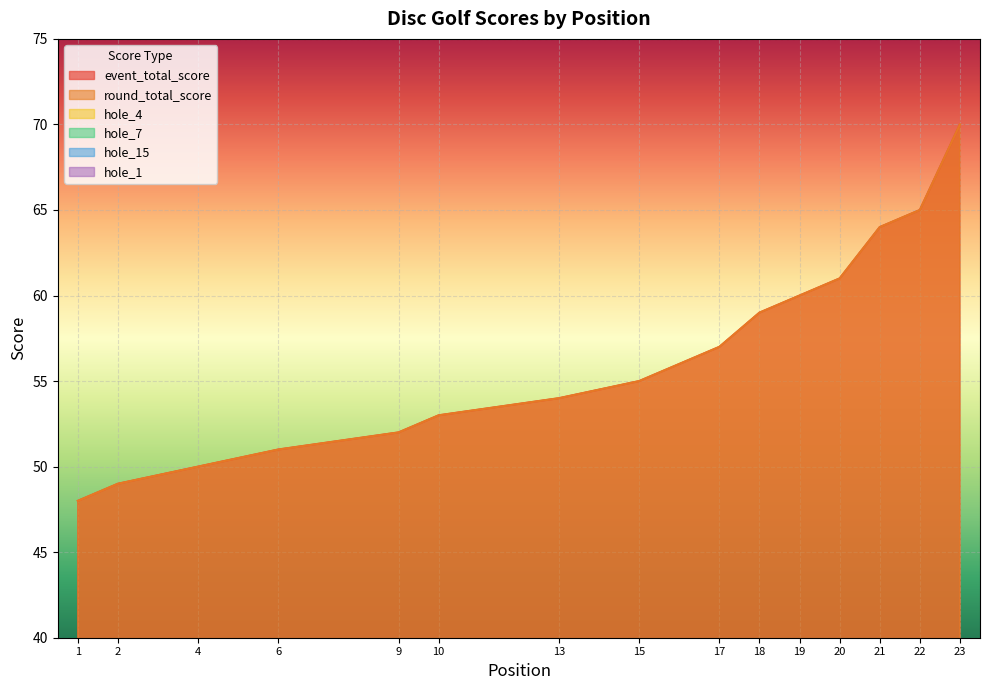

What is the difference between the highest and lowest values at 19?

57